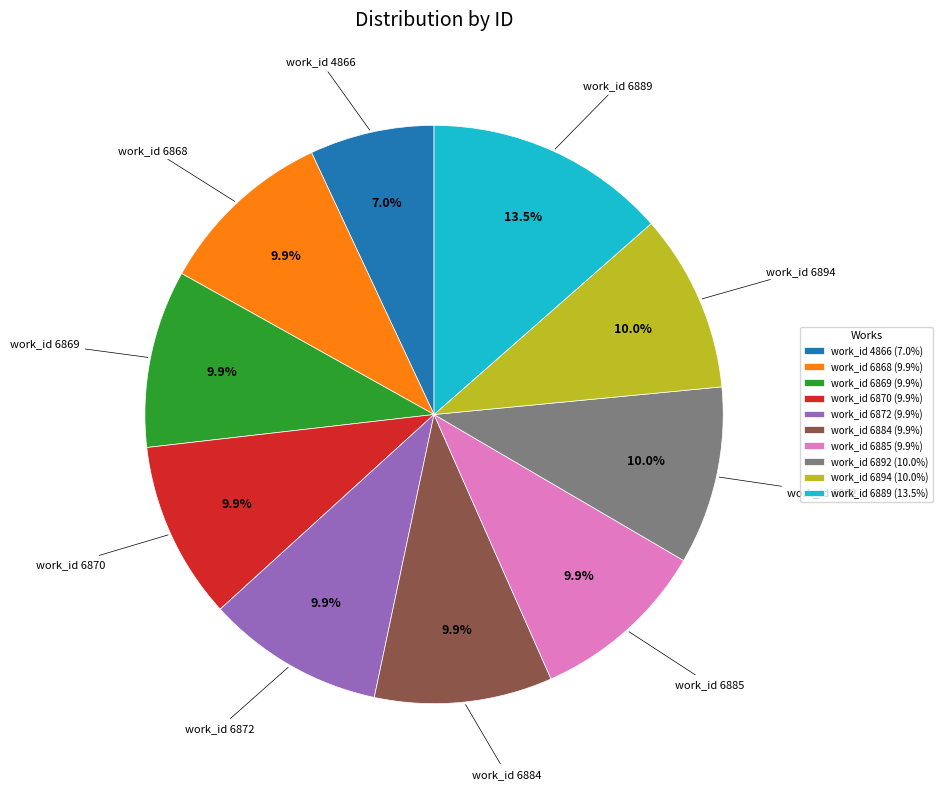

Does work_id 6892 account for over 50% of the chart?

No